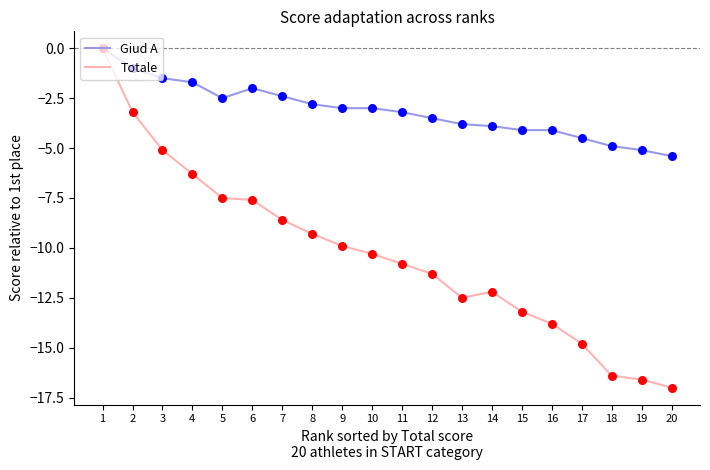

What is the total value across all series at 10?

-13.3